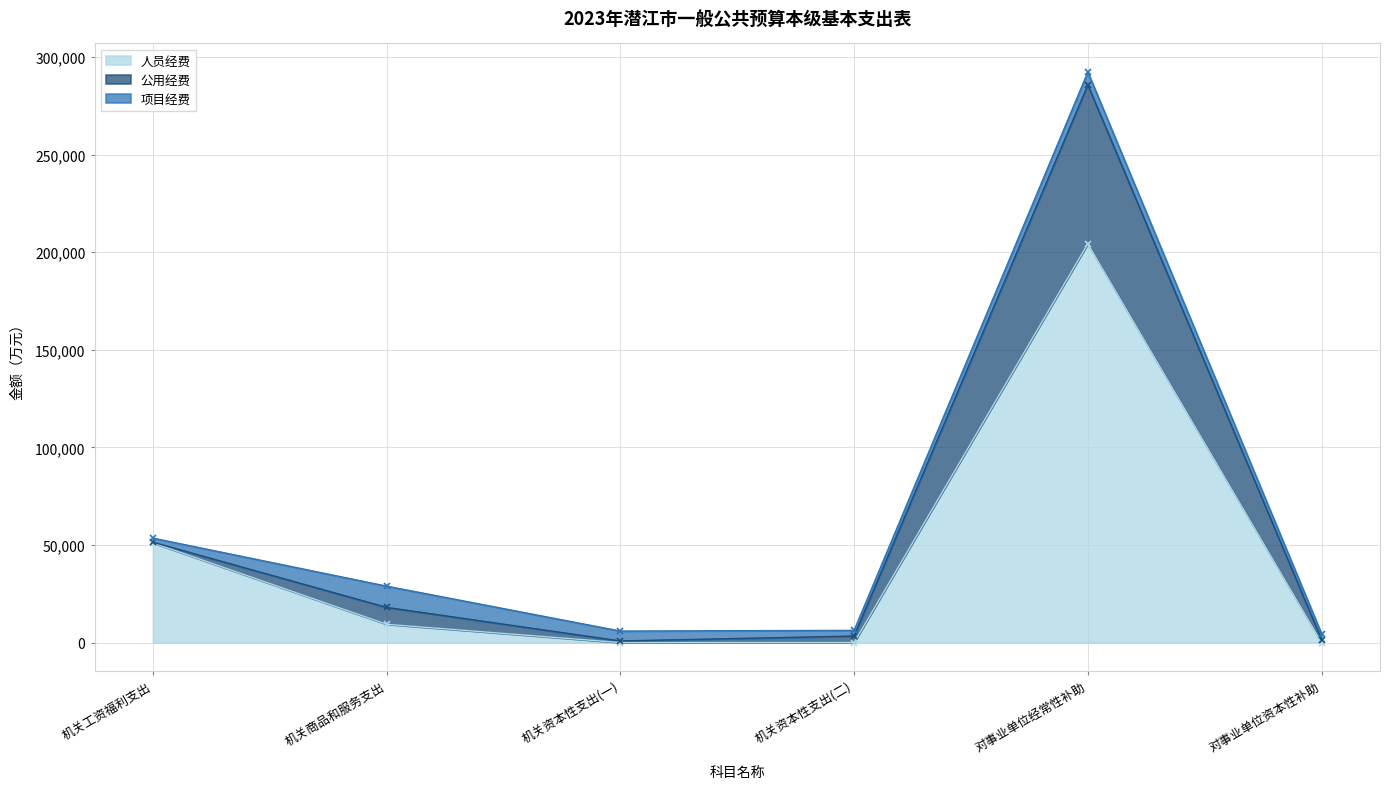

How many interior local peaks does the 公用经费 series have?

1